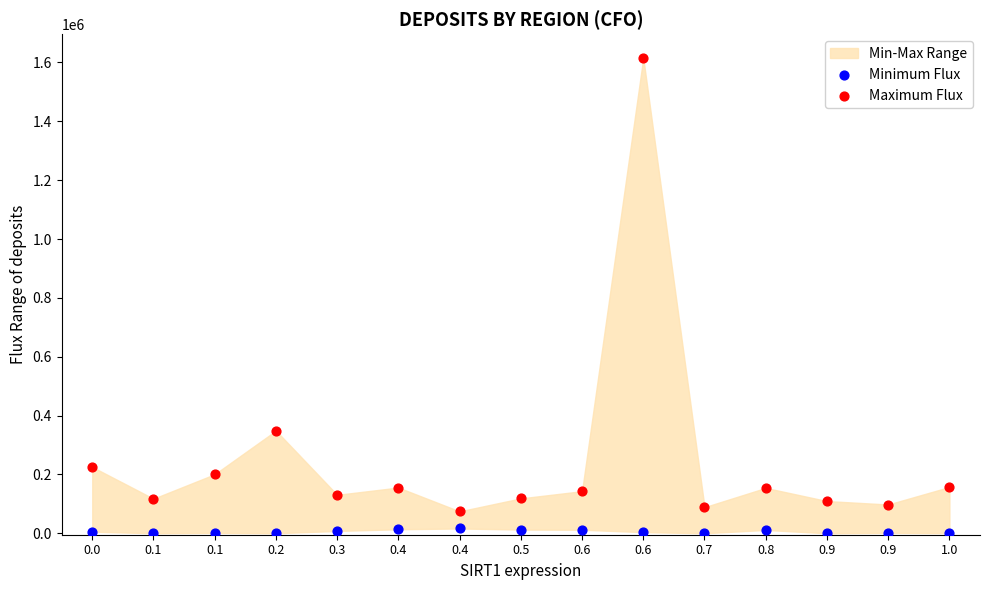

Across all series, what Y value is closest to 807752?

348668